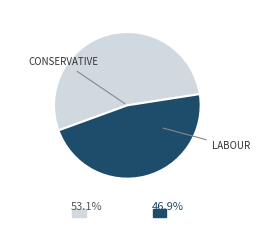

Is there a majority slice in this chart?

Yes